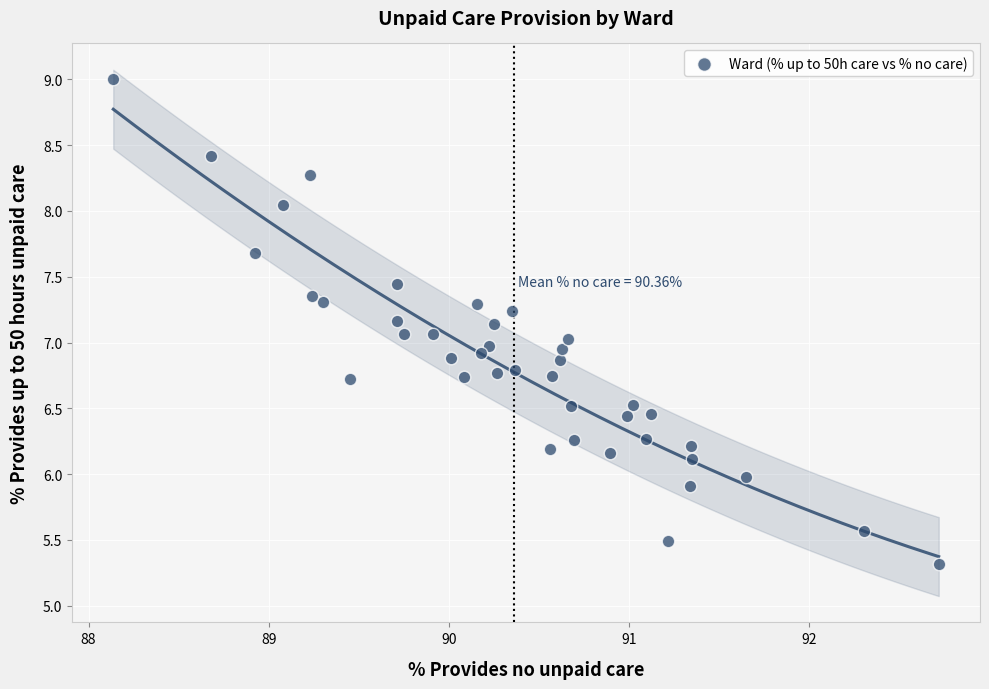

What is the range of Y values (max minus min)?

3.7